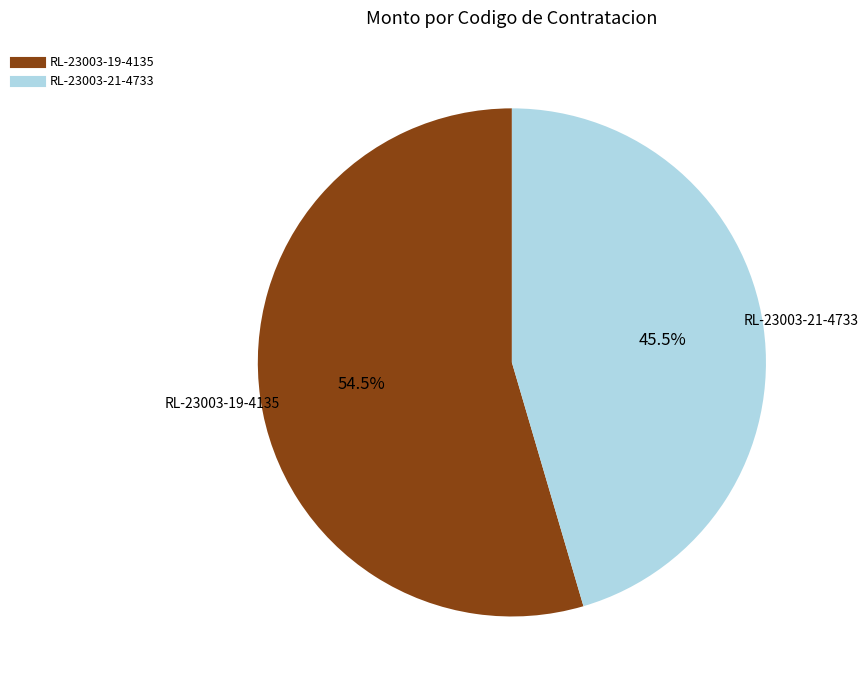

What is the total percentage of RL-23003-21-4733 and RL-23003-19-4135?

100.0%